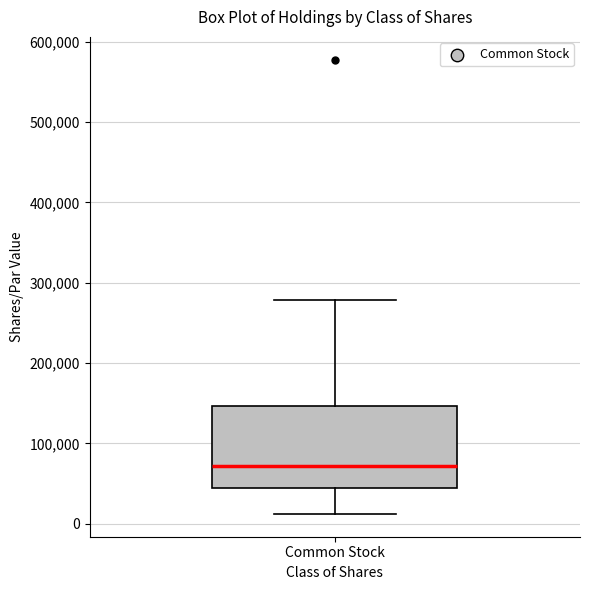

Where is the upper edge of the box for Common Stock on the y-axis? The values are not printed on the chart, so give them approximately, as read against the axis.

150000